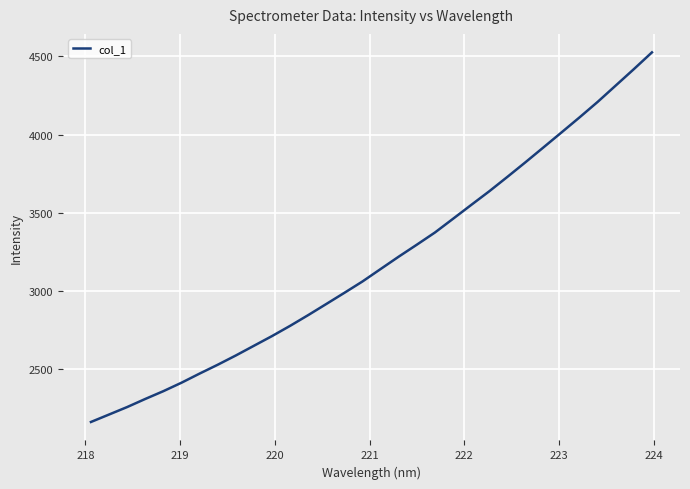

How many distinct data groups are displayed?

1